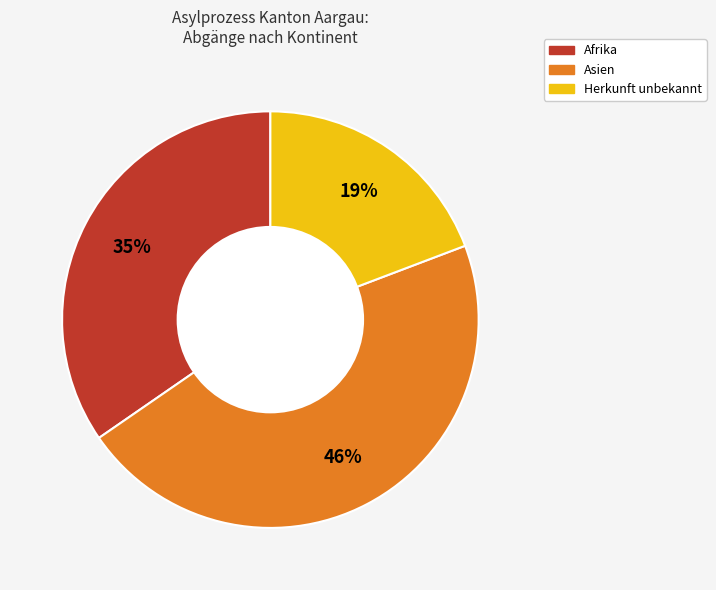

How many segments does this pie chart have?

3